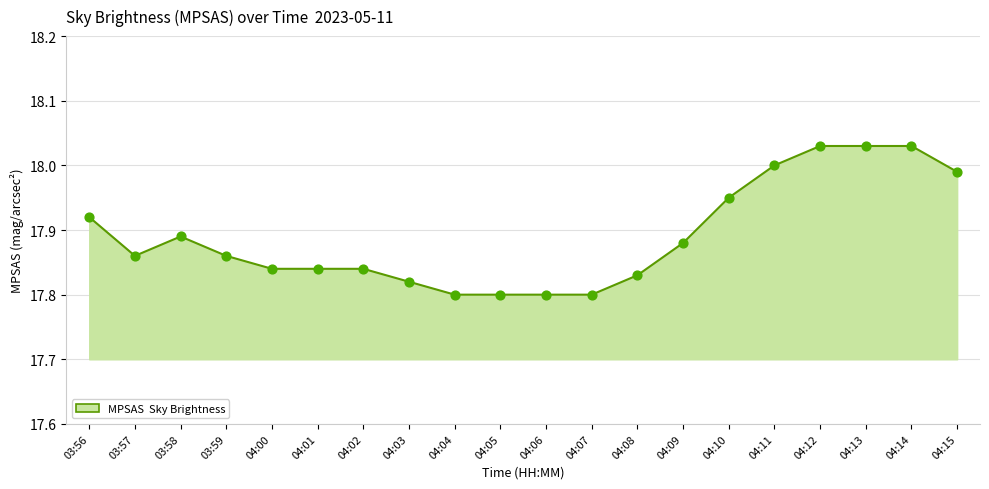

Which has a higher value, 04:14 or 04:09?

04:14